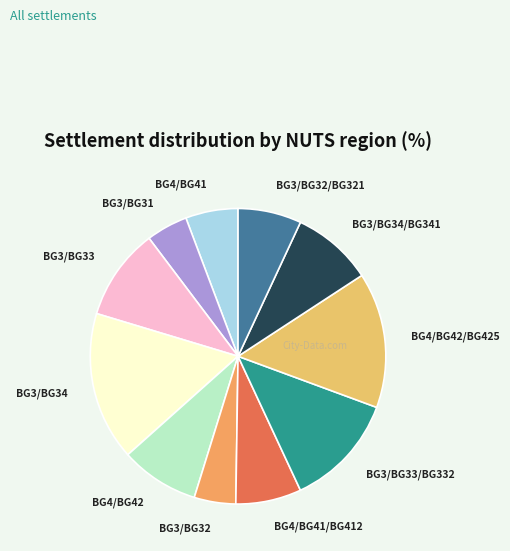

Does any single category account for the majority?

No